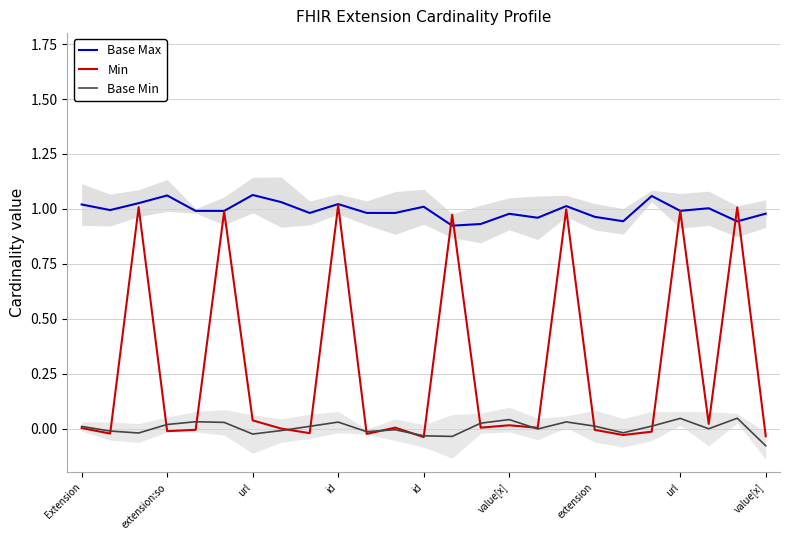

What is the sum of all Base Min values?

0.1